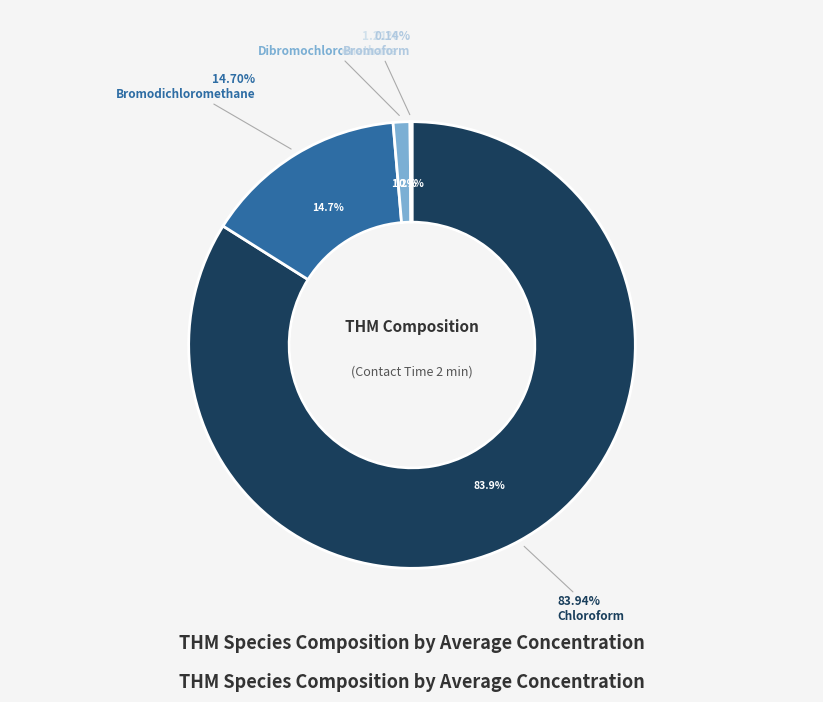

How many slices are in this pie chart?

4